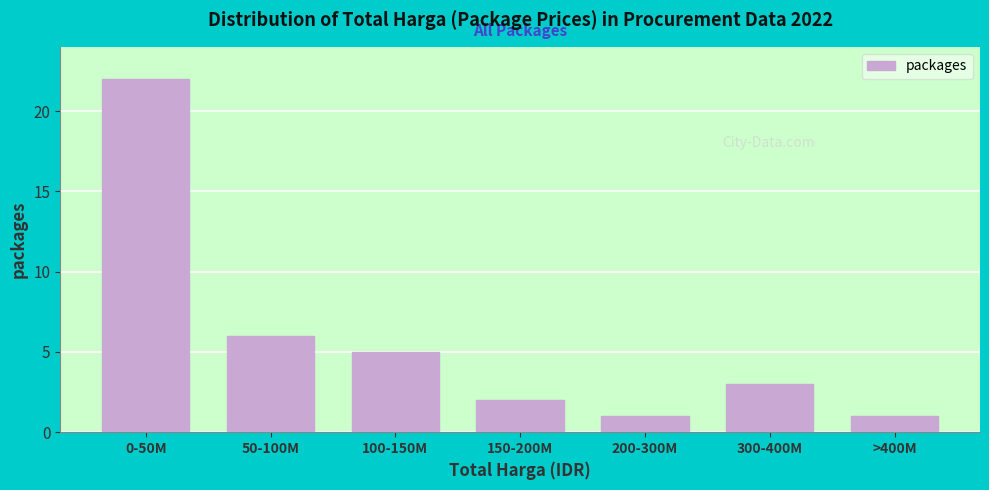

Reading right to left, transcribe all the data shown in this chart.

1	3	1	2	5	6	22